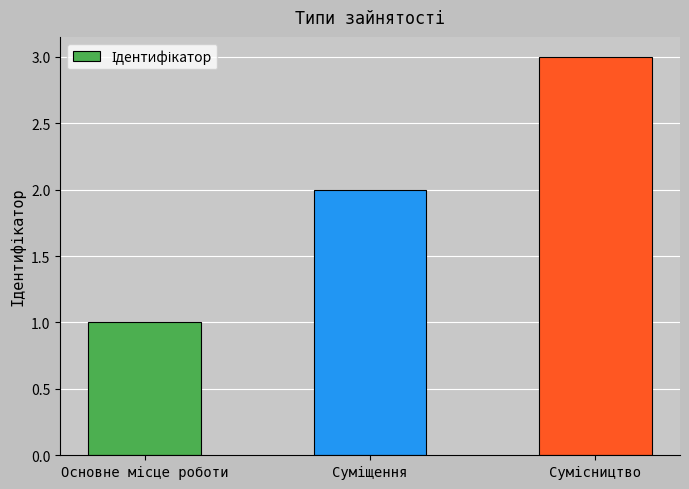

Count the number of categories in the chart.

3